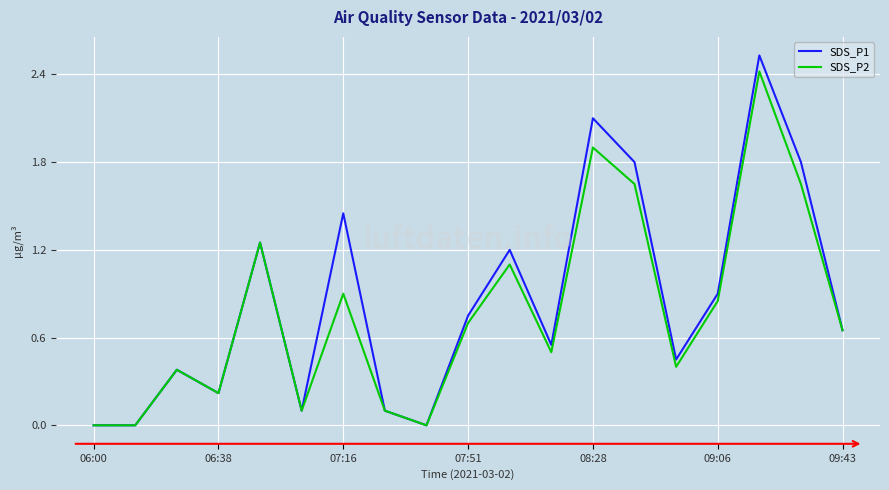

Which series has the largest range (max minus min)?

SDS_P1